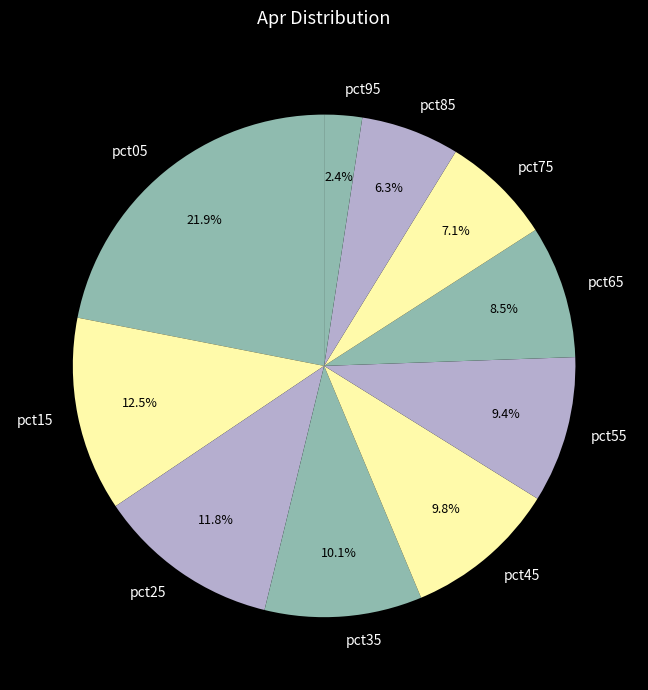

Is it true that pct15 is 1% of the pie?

False